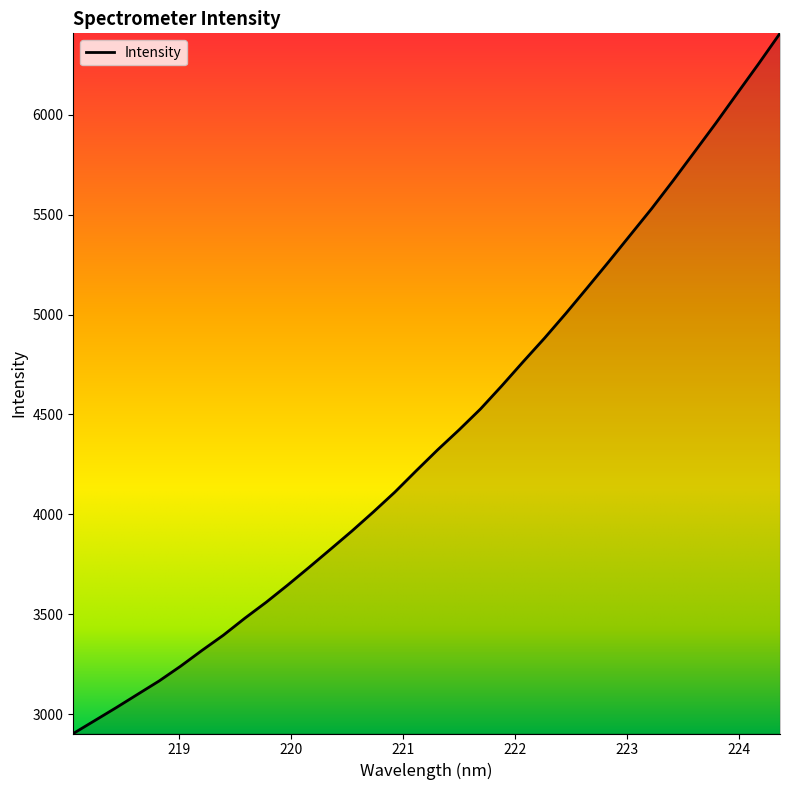

What is the difference between the maximum and minimum values?

3504.7